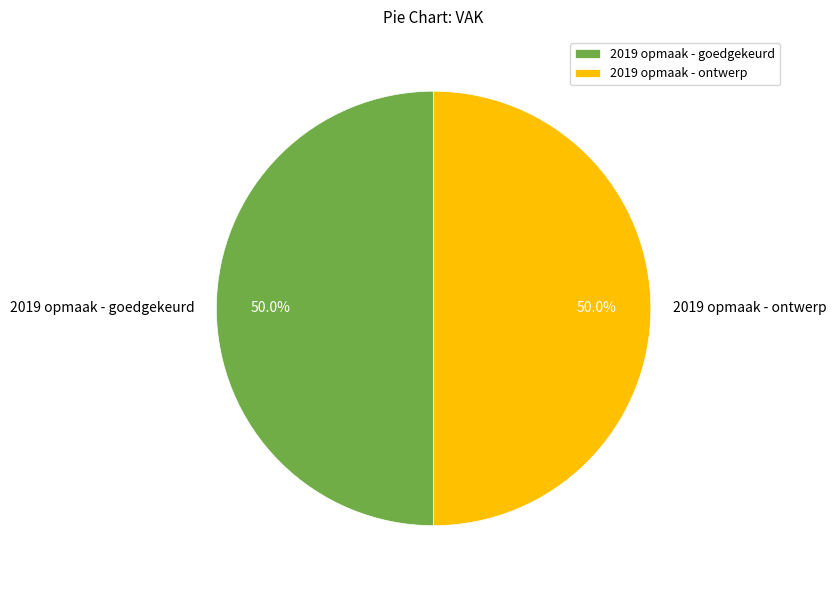

Is it true that 2019 opmaak - goedgekeurd is 50% of the pie?

True